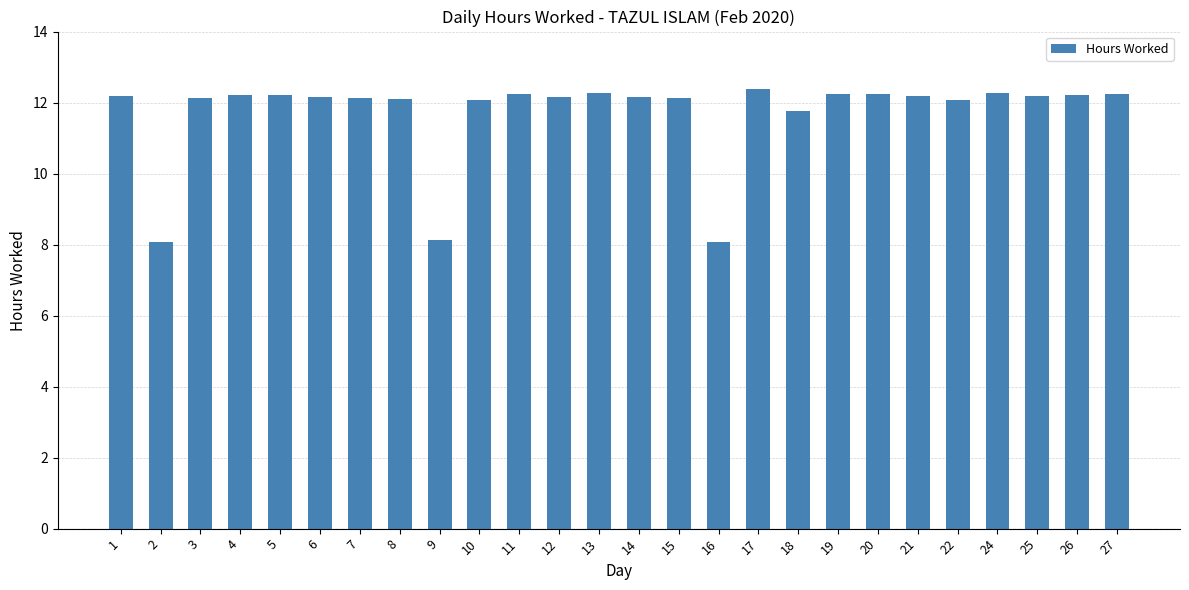

How many bars are there in total?

26